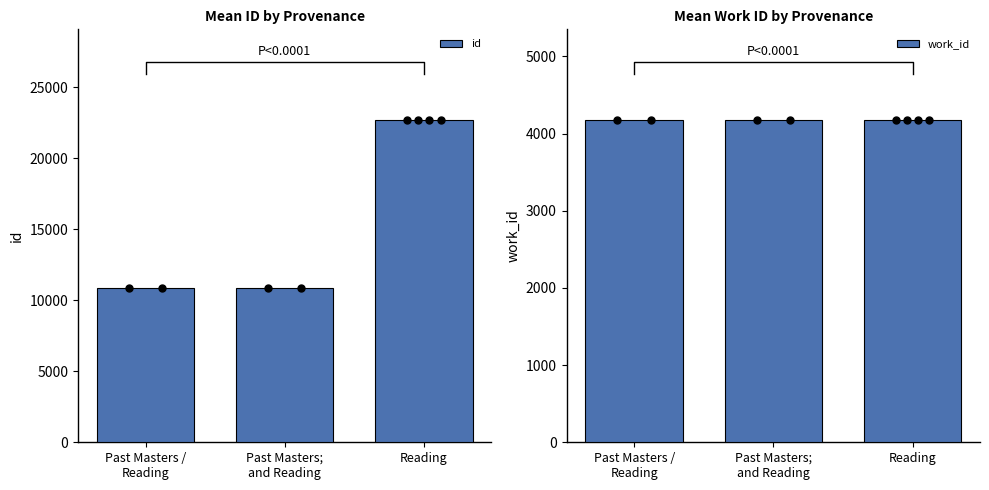

What is the minimum value shown in the chart?

4178.0